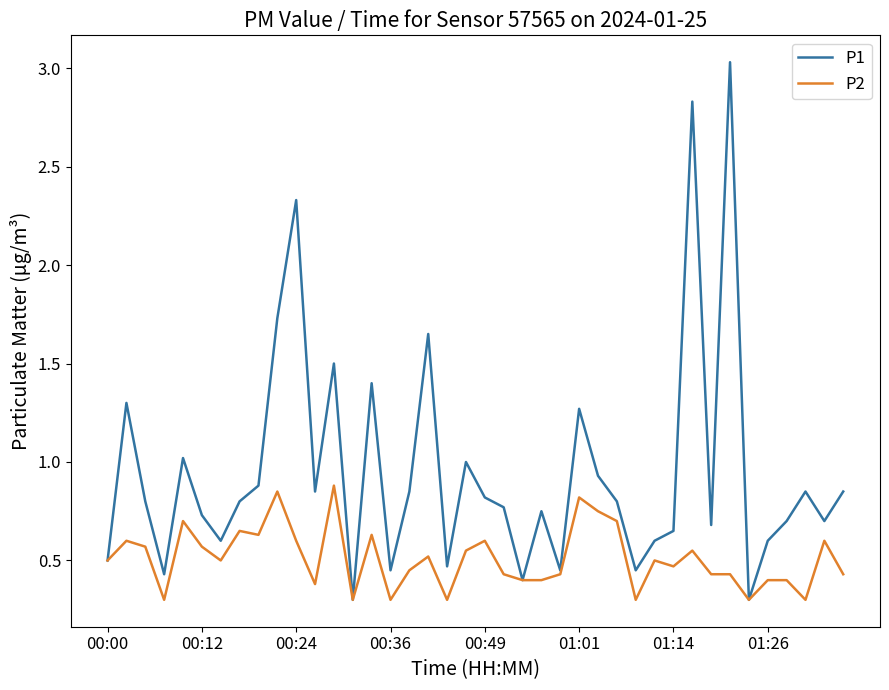

What is the minimum value for P1?

0.3